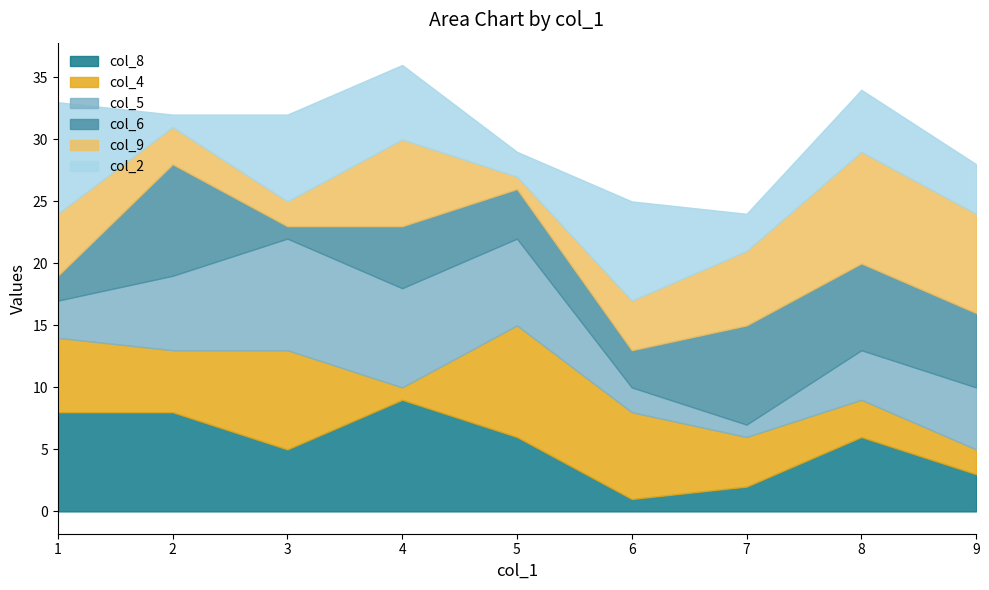

The col_8 series shows 6 at 5. True or false?

True